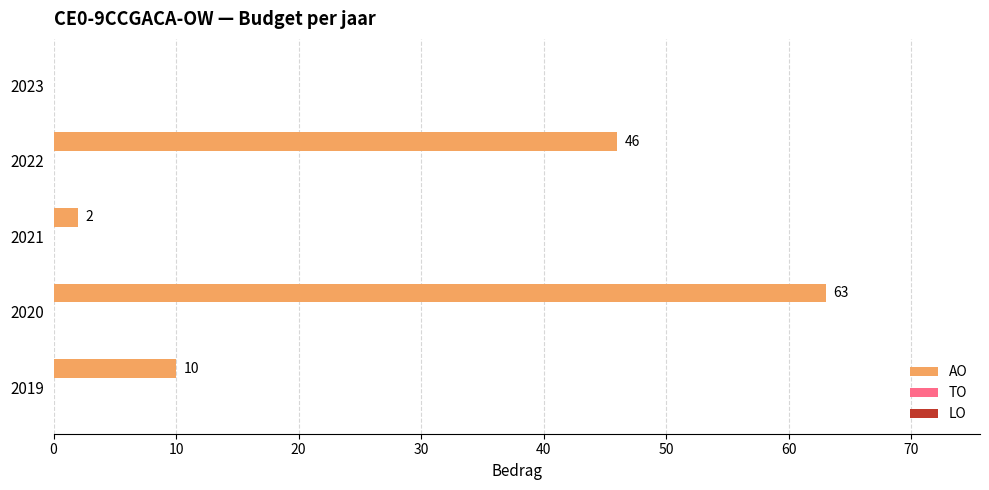

What is the sum of the values at 2022 and 2021?

48